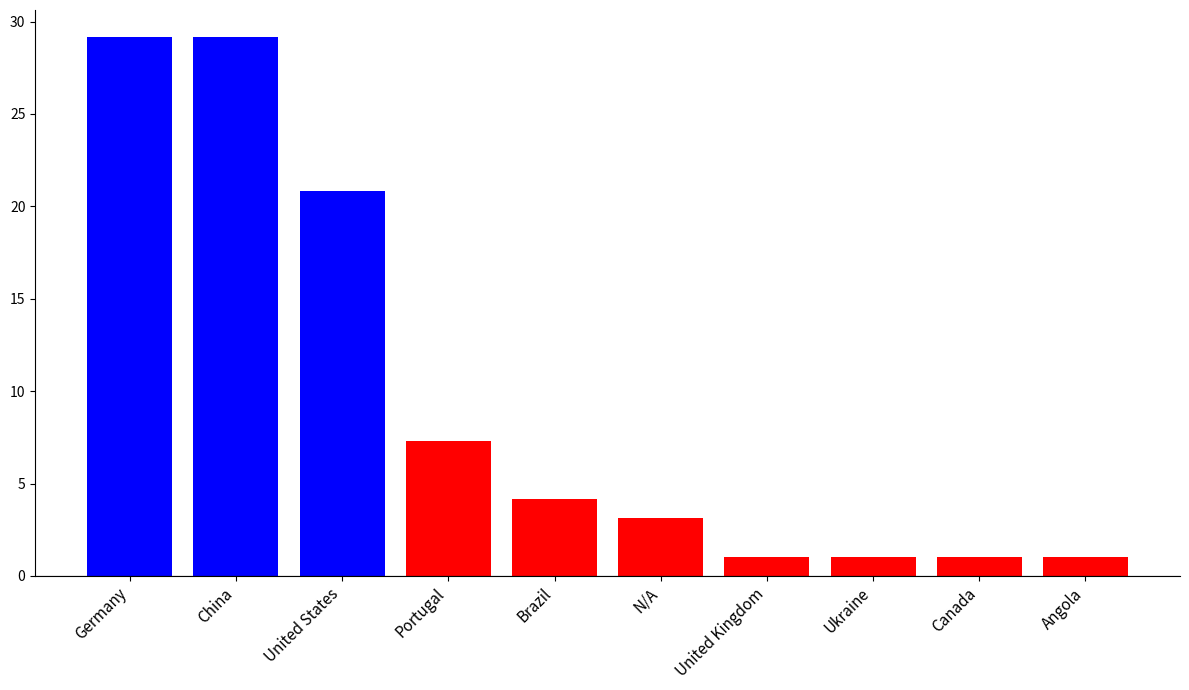

Which has a higher value, United States or United Kingdom?

United States